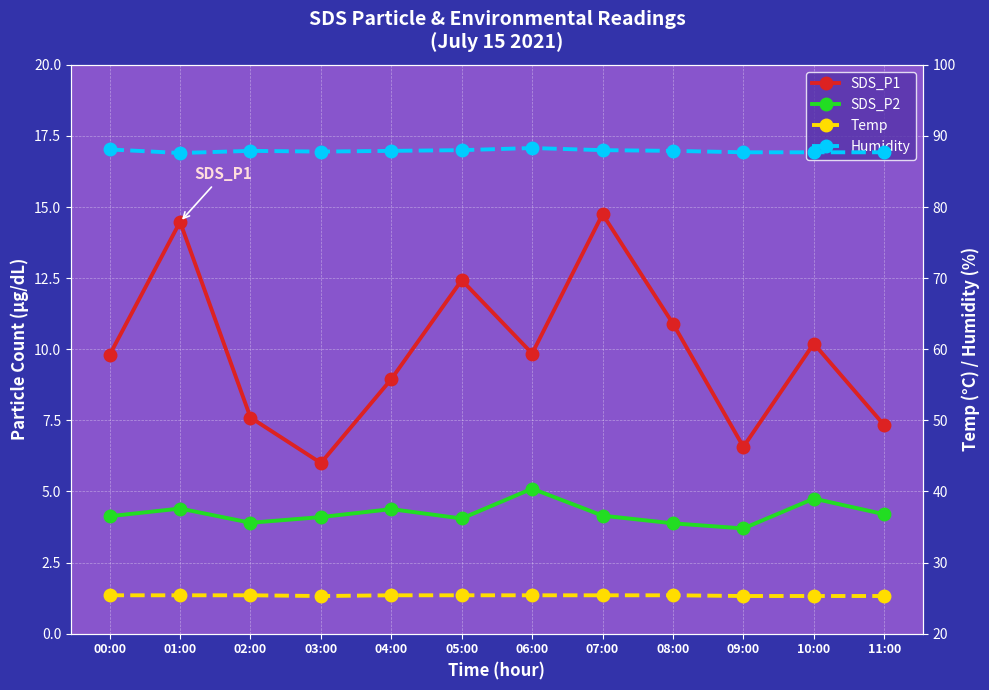

The value of Temp at 06:00 is 25.4. True or false?

True